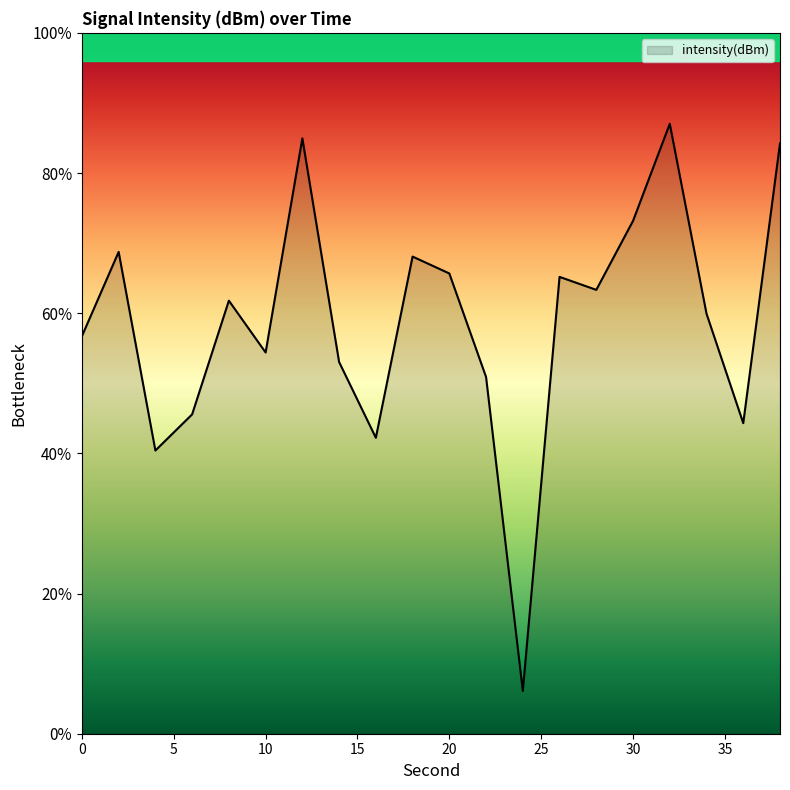

Which label corresponds to the largest value in the chart?

32